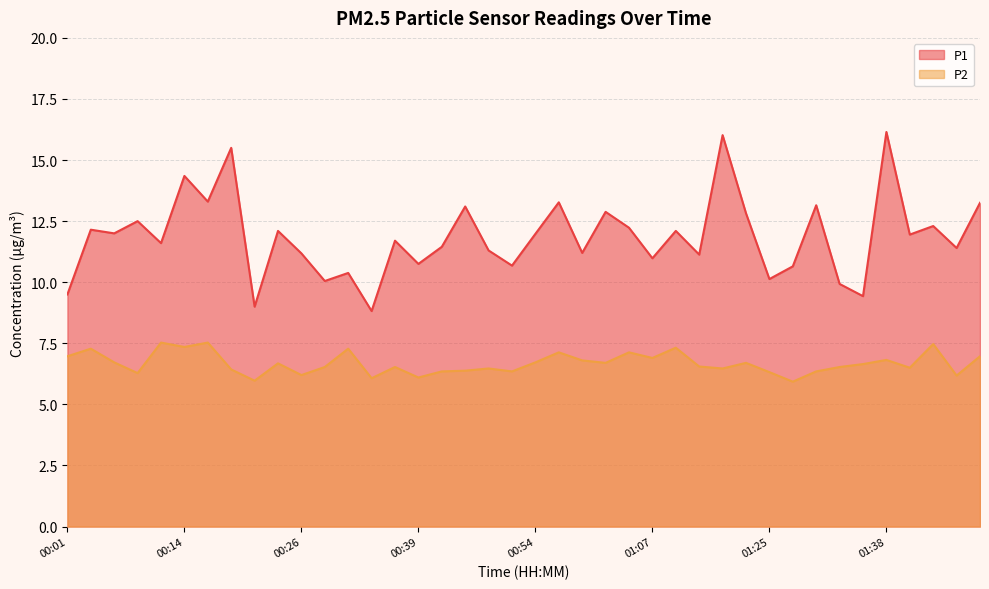

Which series has the widest spread of values?

P1